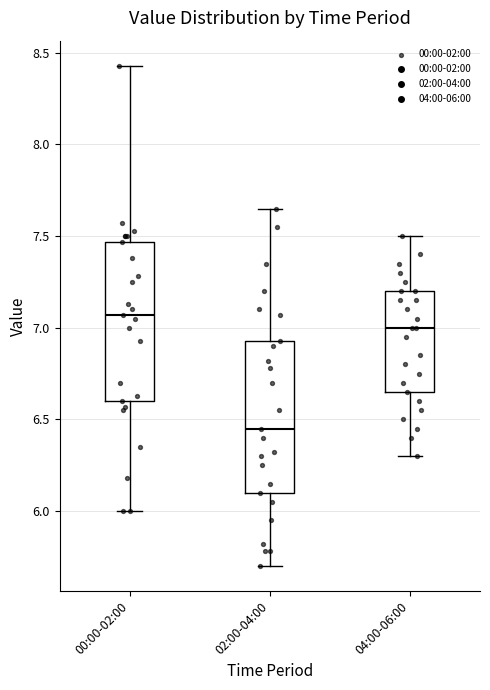

Which box has the highest median line?

00:00-02:00